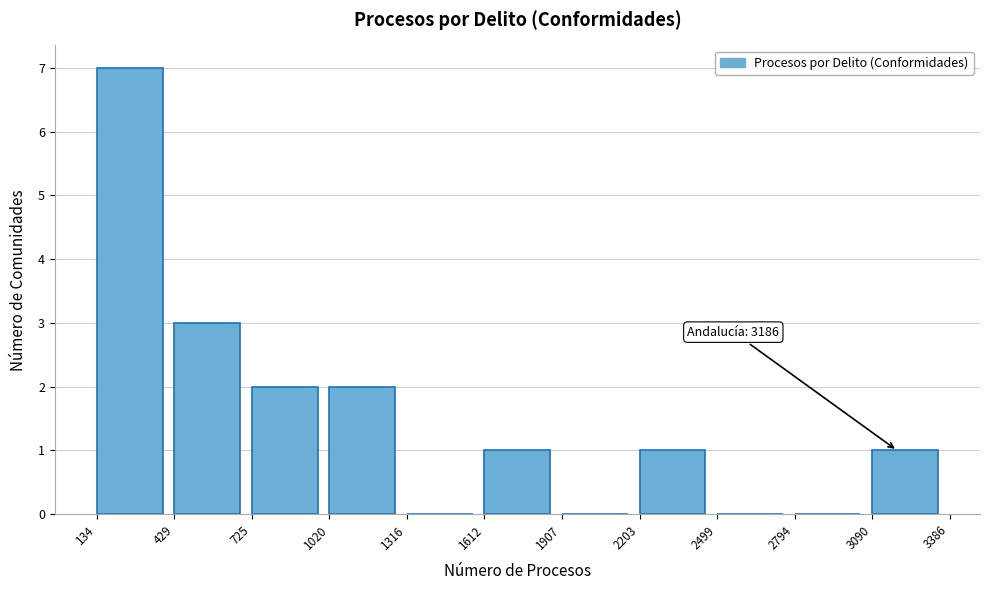

Over which range of the x-axis is the bar tallest?

134 to 429